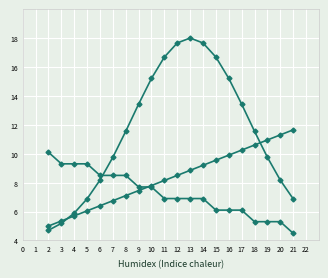

How many data points does each series have?

20